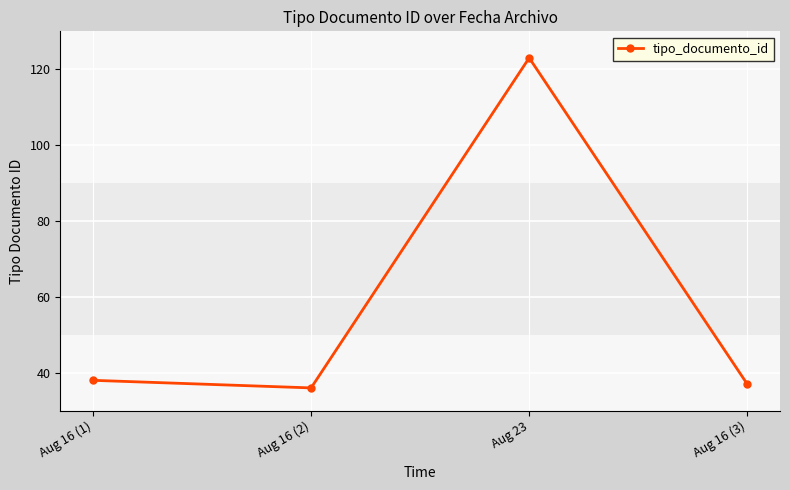

What is the change in value from Aug 16 (2) to Aug 23?

+87